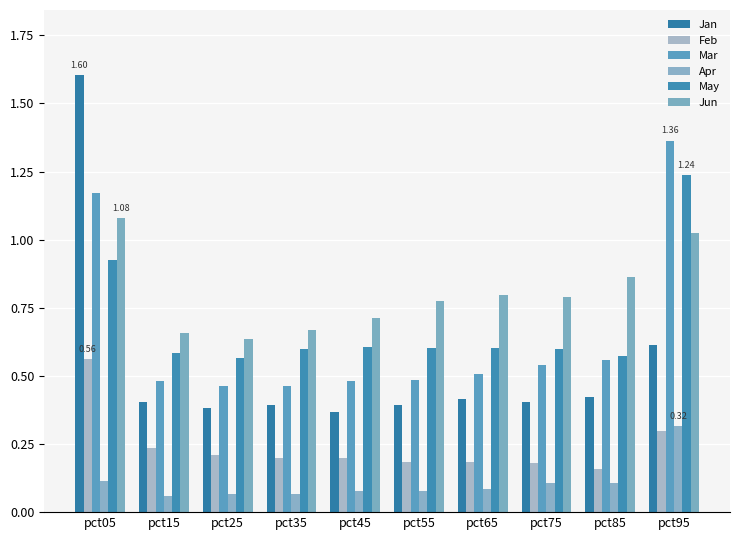

Rank the categories by May value from lowest to highest.

pct25, pct85, pct15, pct75, pct35, pct55, pct65, pct45, pct05, pct95